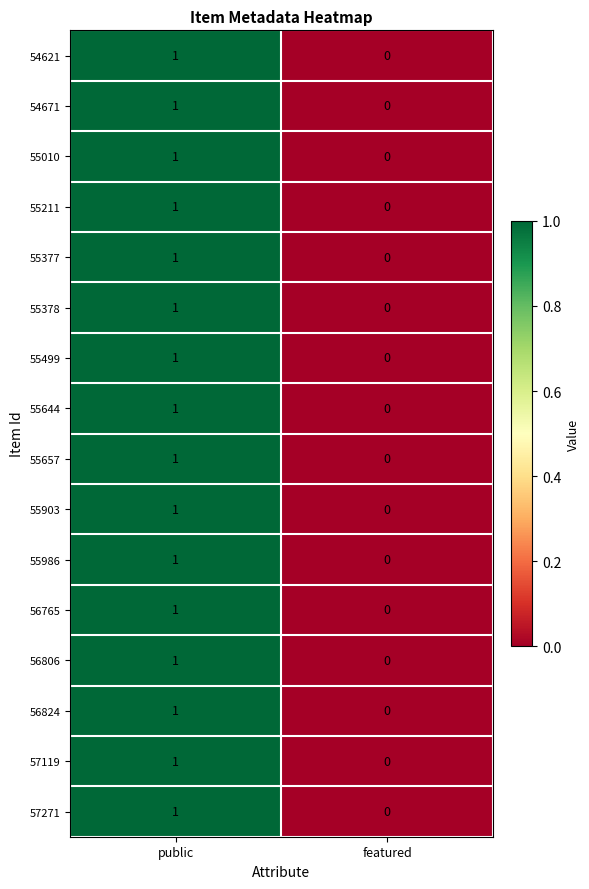

At which category does the chart reach its minimum across all series?

featured